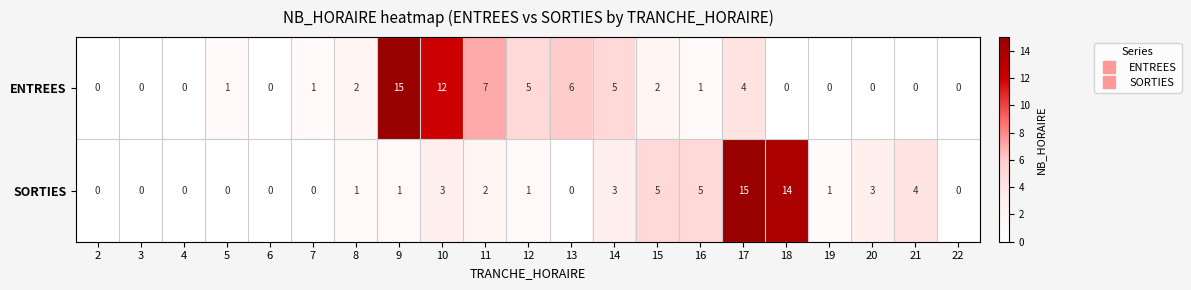

True or false: ENTREES has a value of -7 at 22.

False